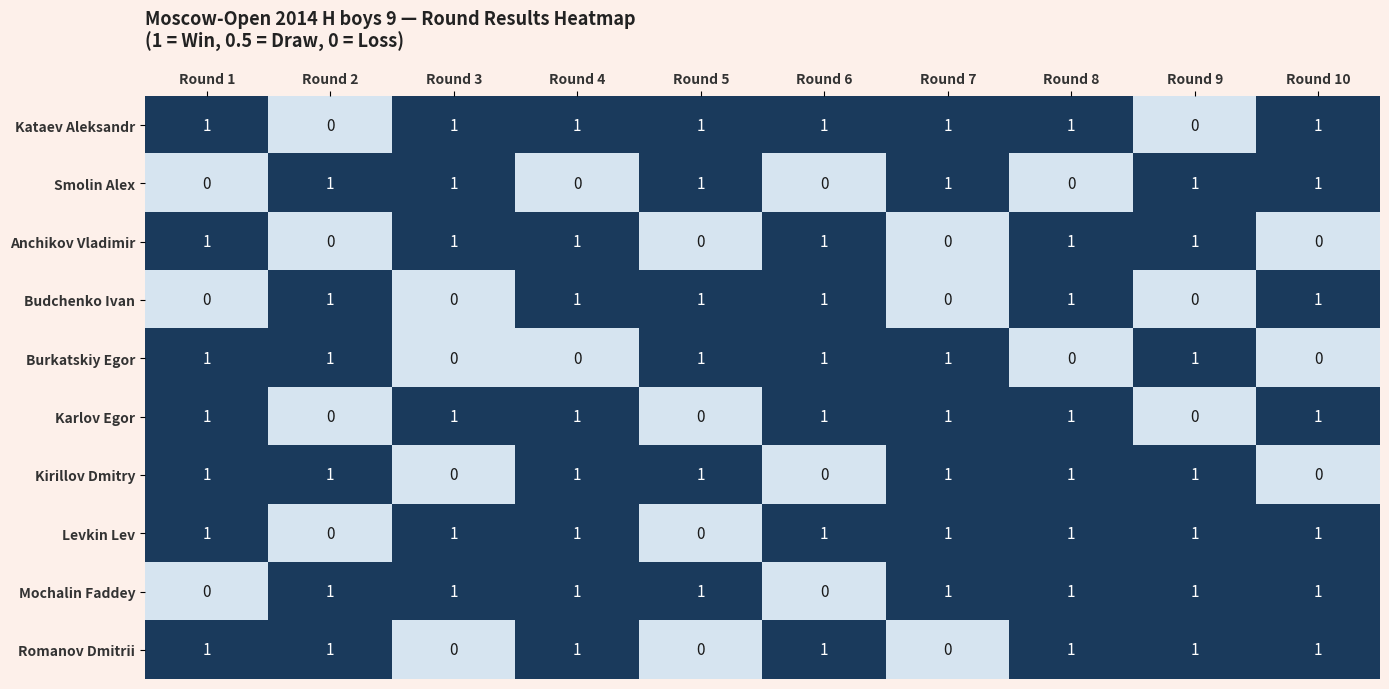

The value of Levkin Lev at Round 2 is 1. True or false?

False